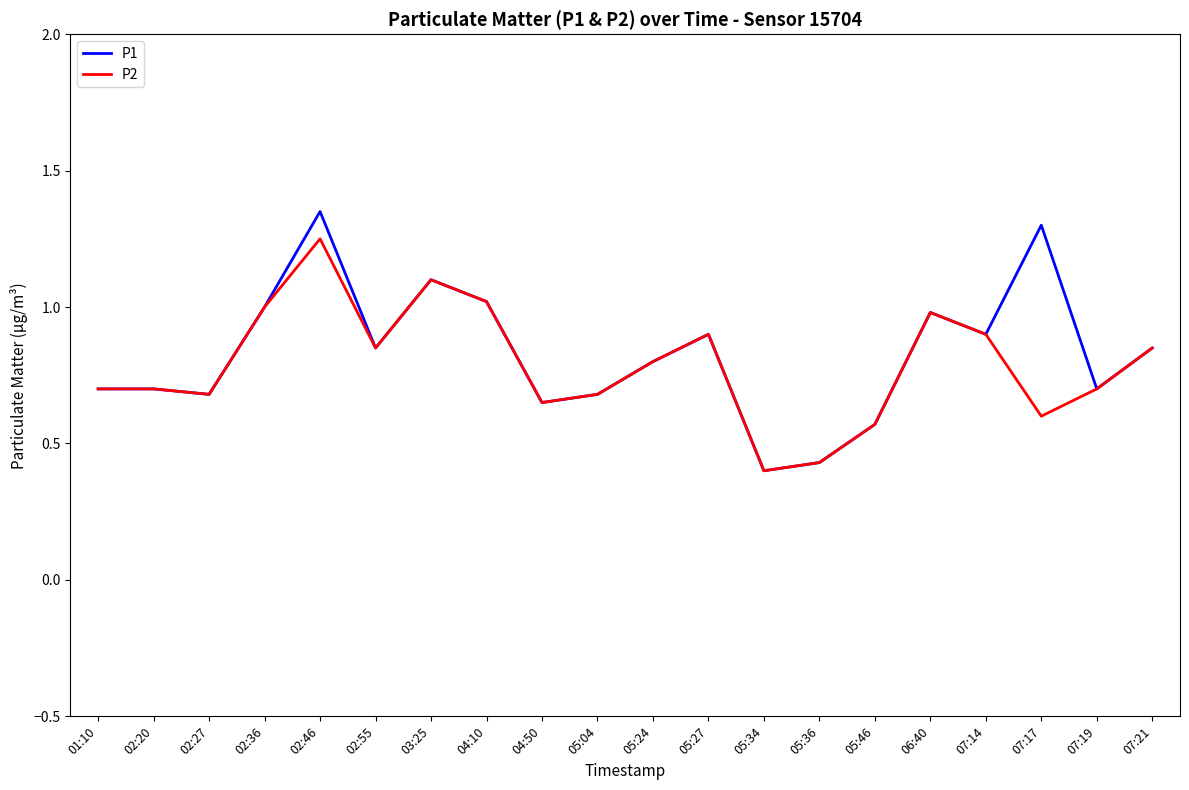

Is the value of P1 at 02:46 greater than the value of P2 at 05:24?

Yes